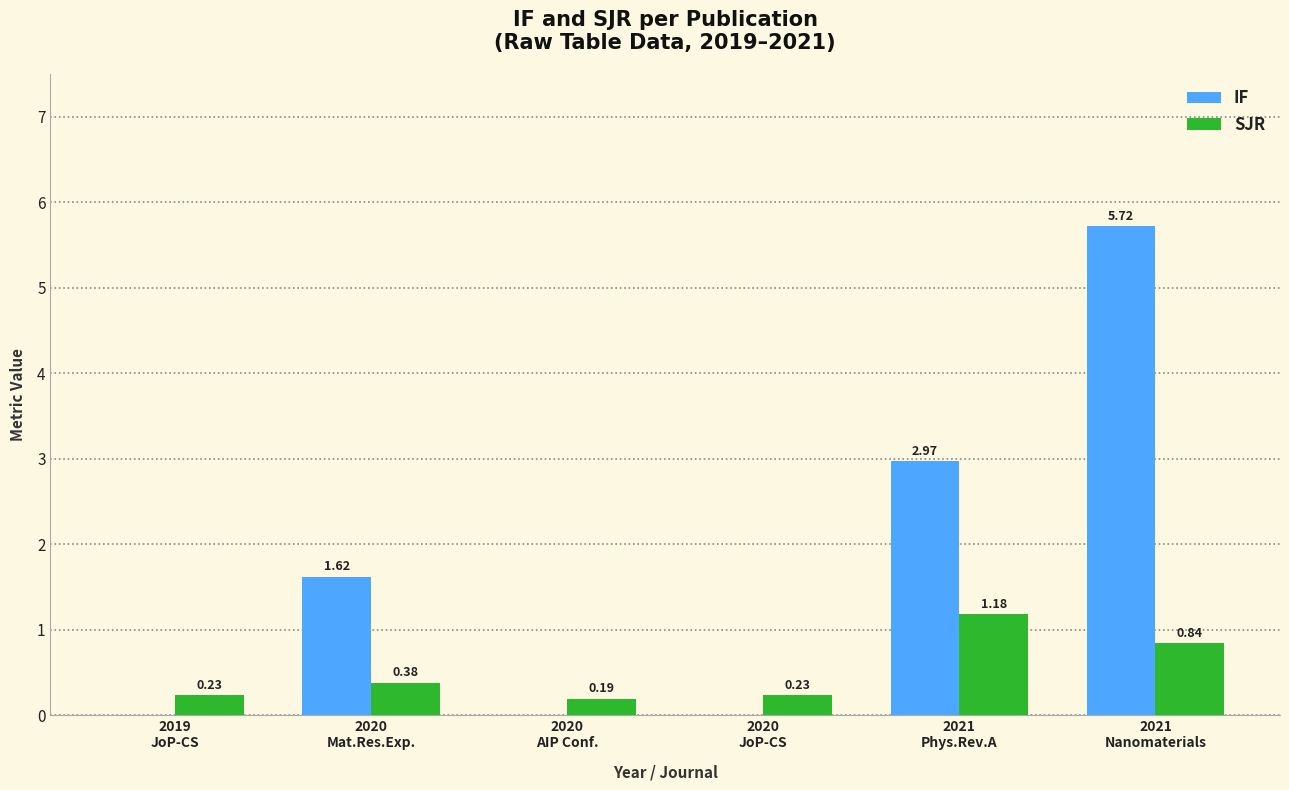

Which series has the largest total across all categories?

IF